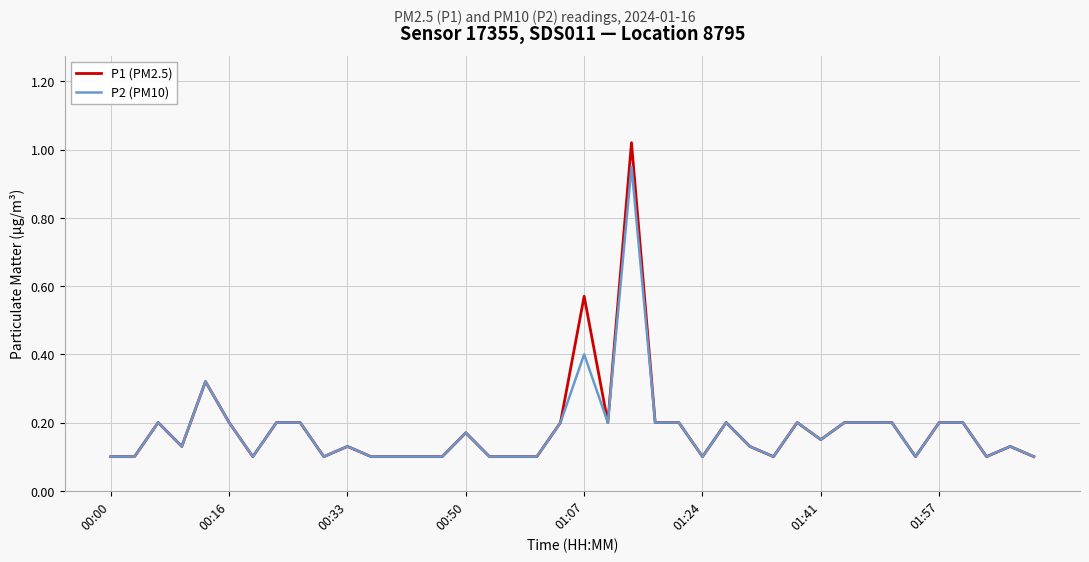

What is the average value of the P2 (PM10) series?

0.2